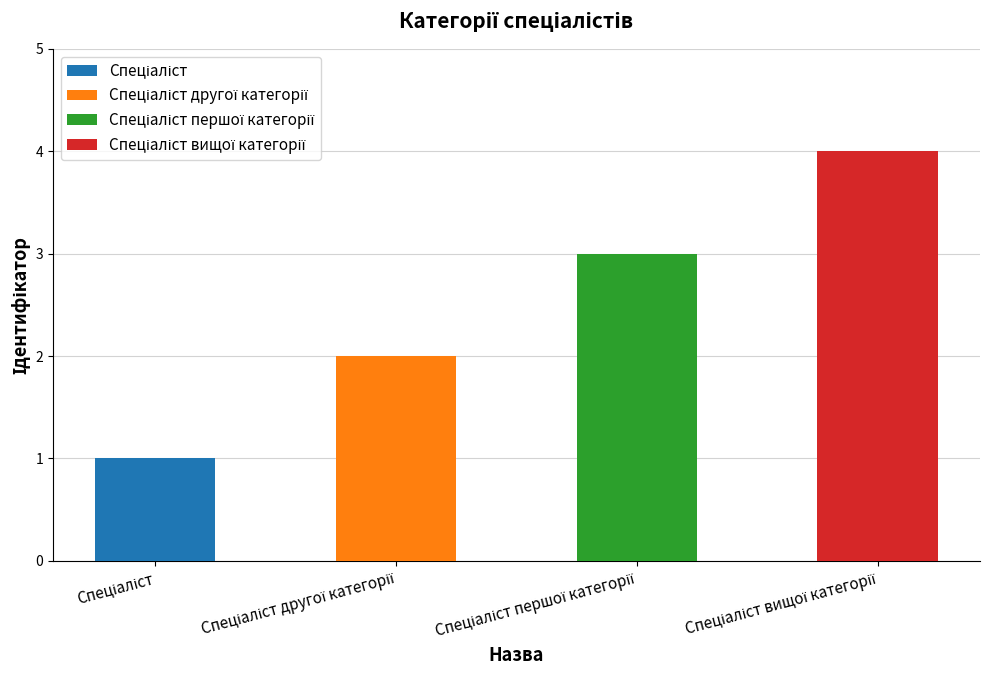

Count the number of values greater than 3.

1